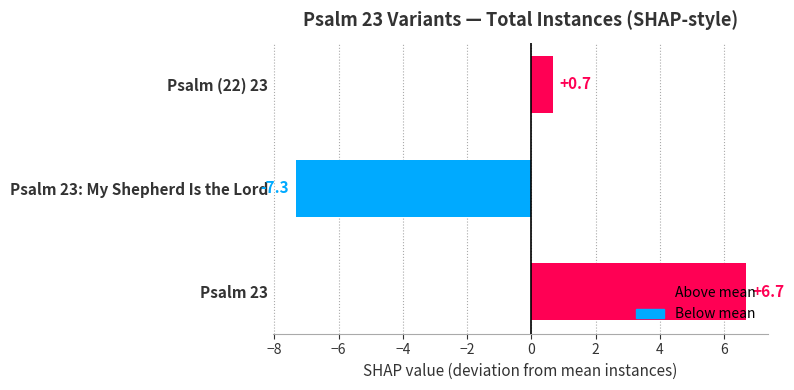

How many bars are there in total?

3